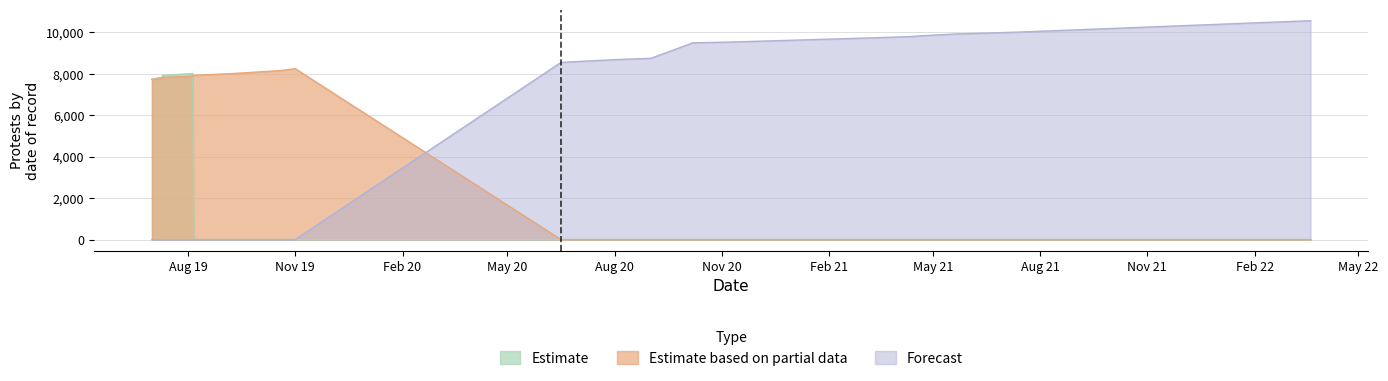

How many values in Estimate based on partial data are above zero?

9